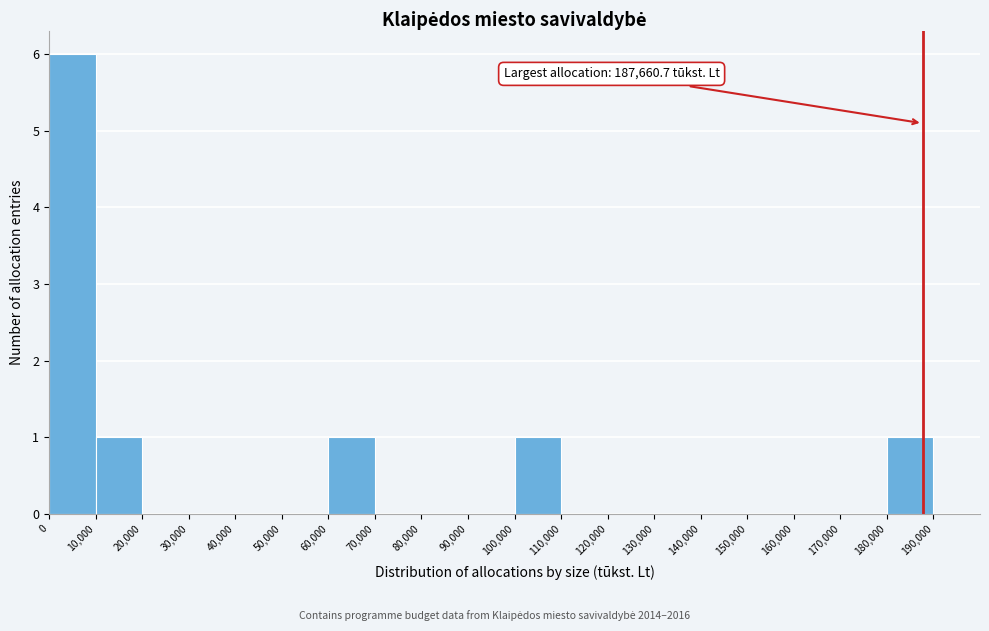

Which range on the x-axis has the tallest bar?

0 to 10000